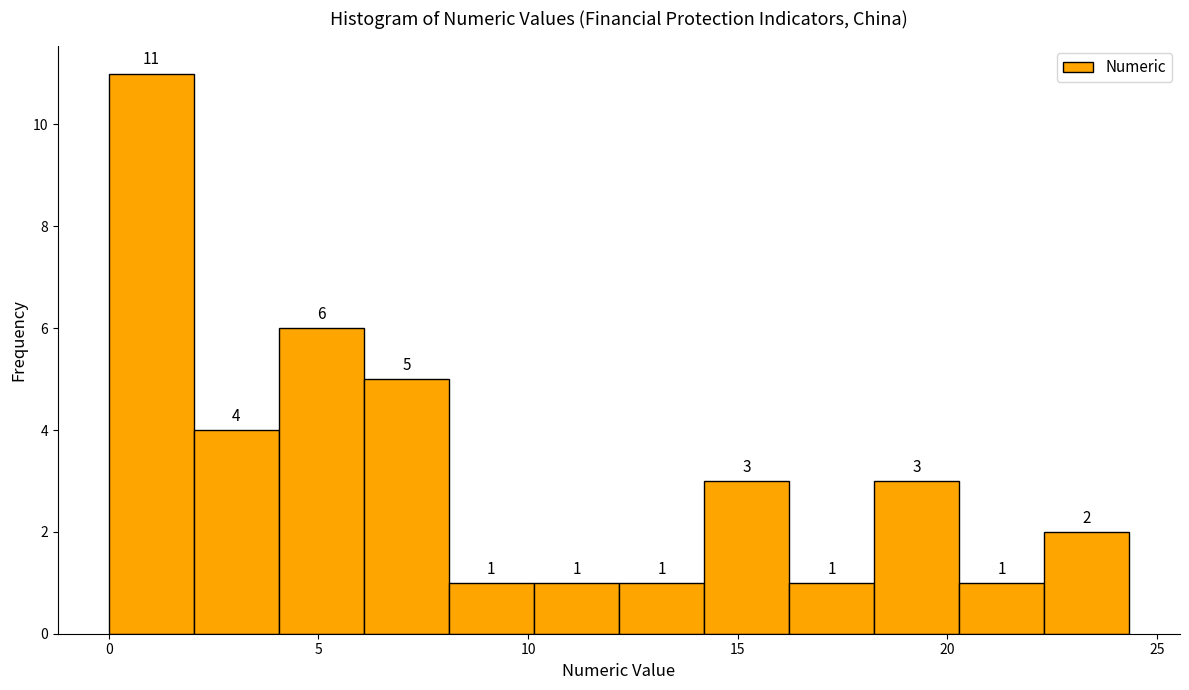

Which range on the x-axis has the tallest bar?

0.0 to 2.0